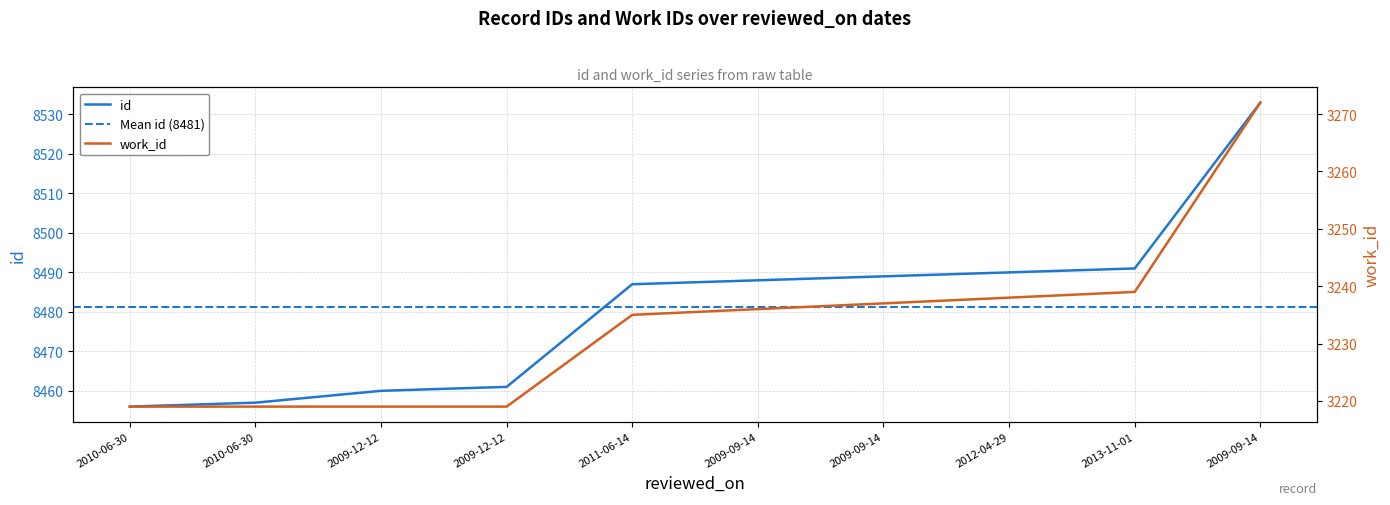

At 2012-04-29, list the series in order from largest to smallest.

id, work_id